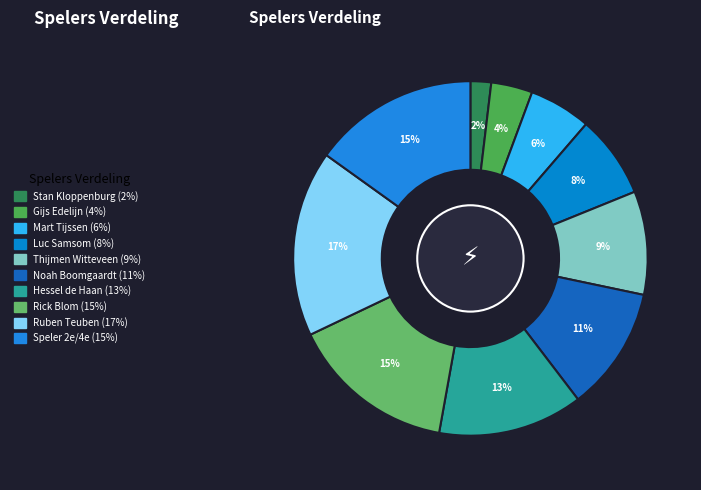

True or false: Rick Blom accounts for 15% of the total.

True